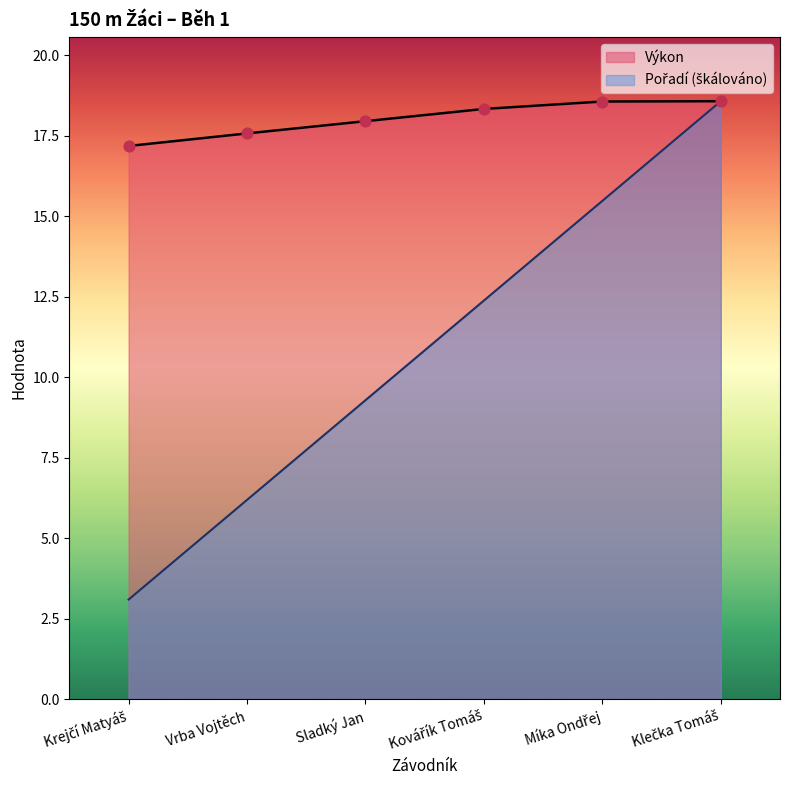

Which series has the largest Y range (max minus min)?

Pořadí